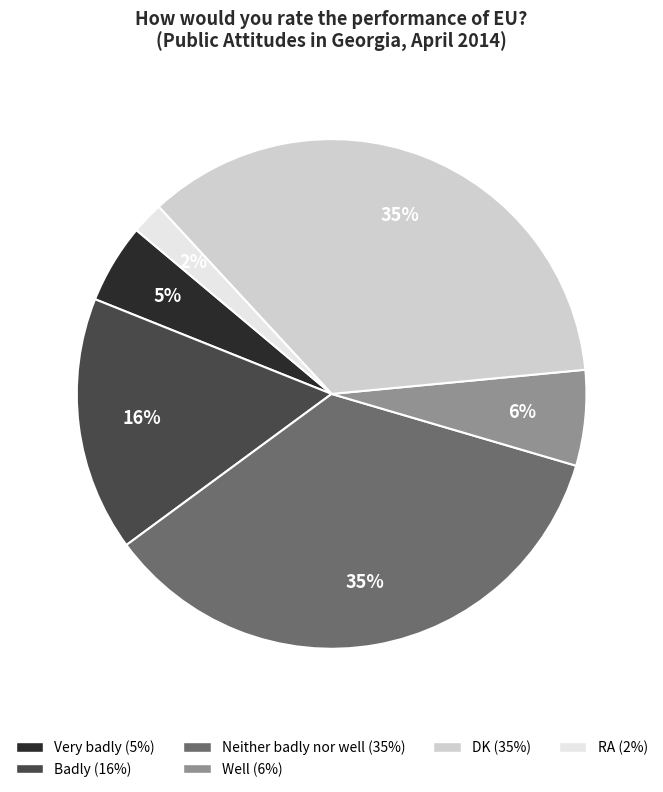

Is there any slice that represents more than half of the pie?

No